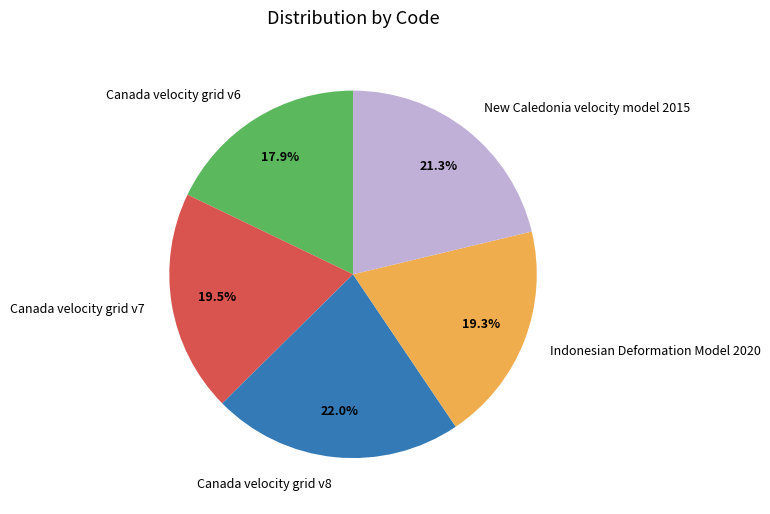

To the nearest percent, what percentage of the pie is New Caledonia velocity model 2015?

21%